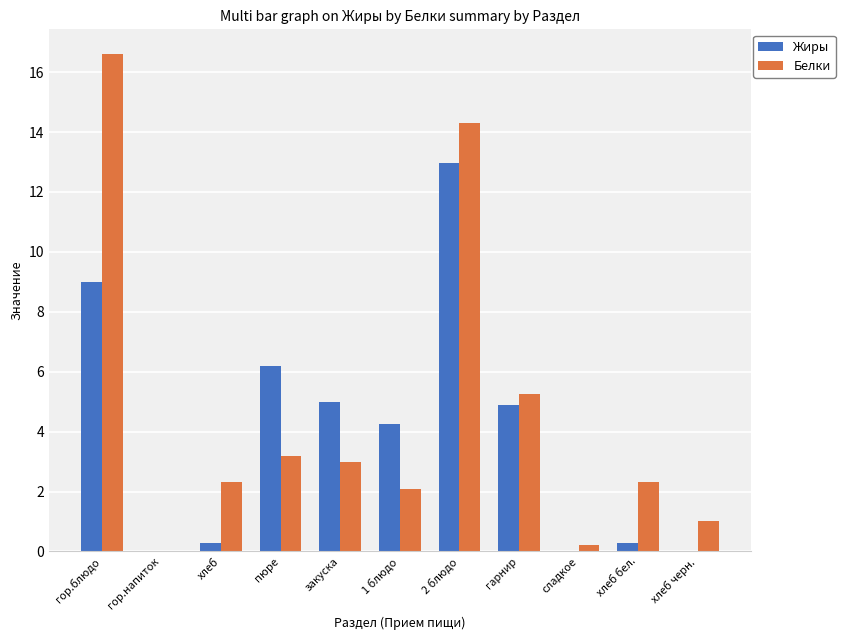

The Жиры series shows 0.3 at хлеб бел.. True or false?

True